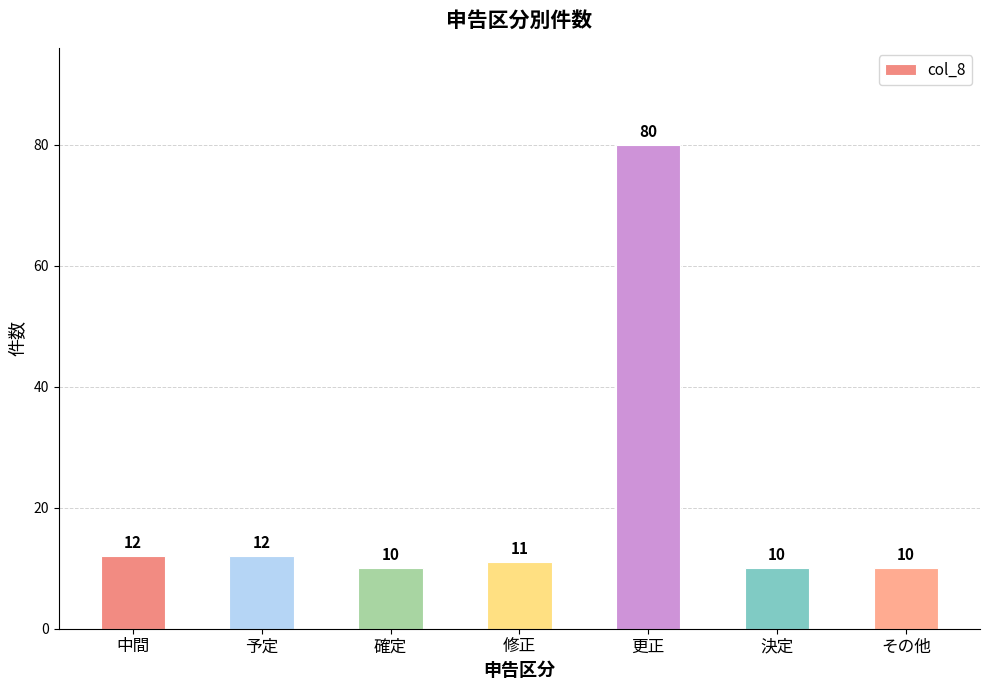

Approximately how many times larger is the value at 更正 compared to その他?

8.0